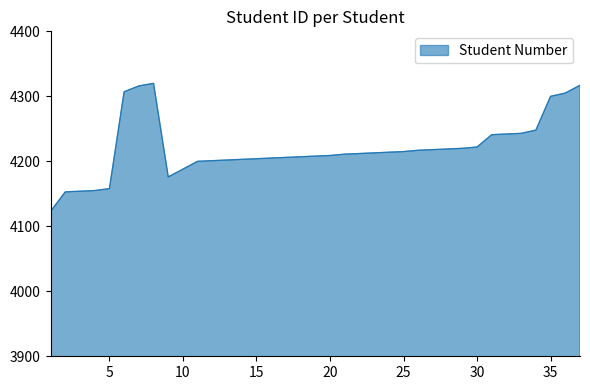

What is the average value?

4220